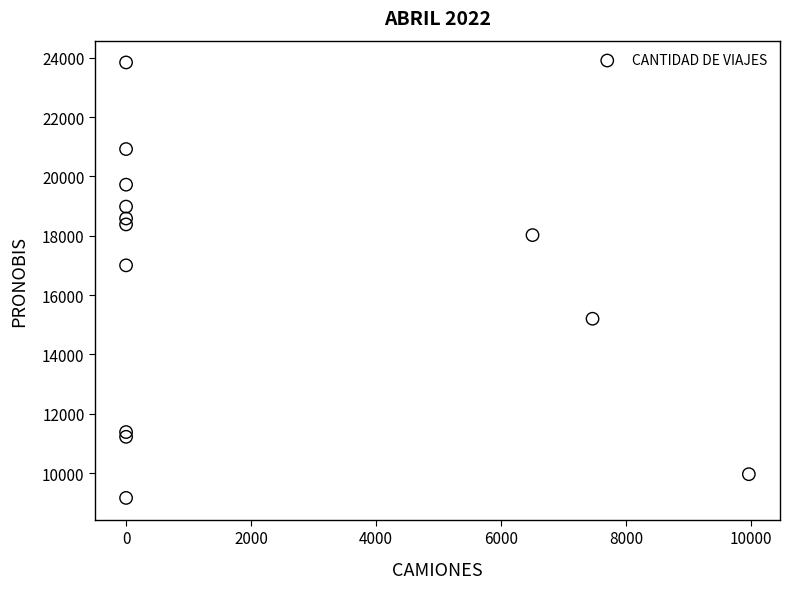

What Y value in the scatter plot is closest to 16500?

17000